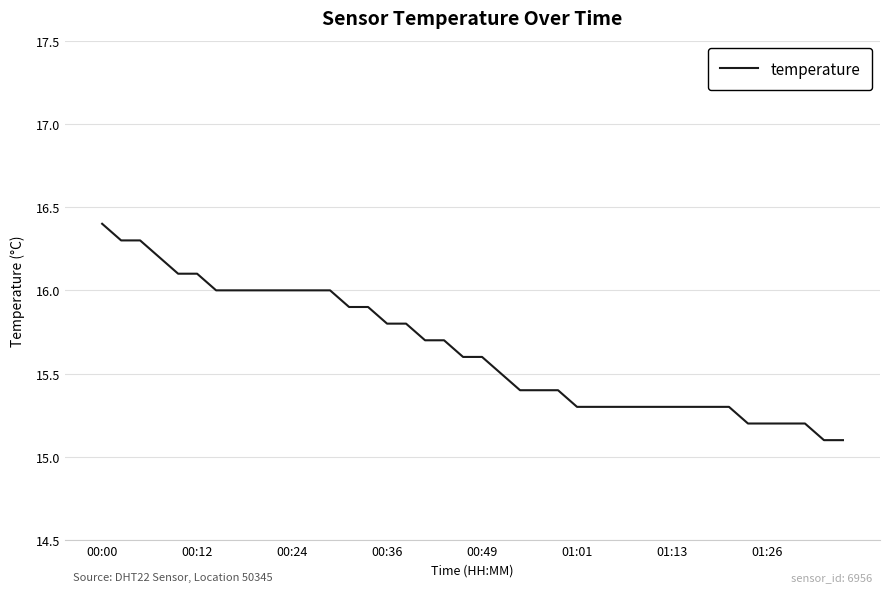

What is the smallest value displayed?

15.1